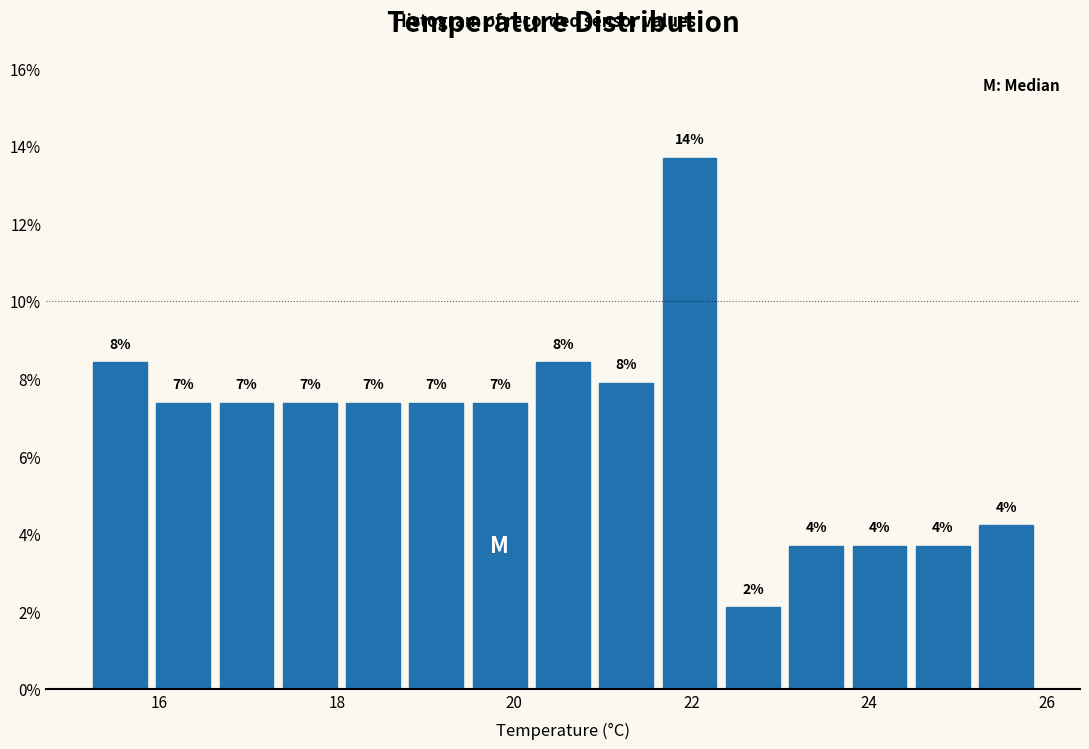

Around what value on the x-axis is the tallest bar? Give the approximate position of its centre, as read against the axis.

22.0